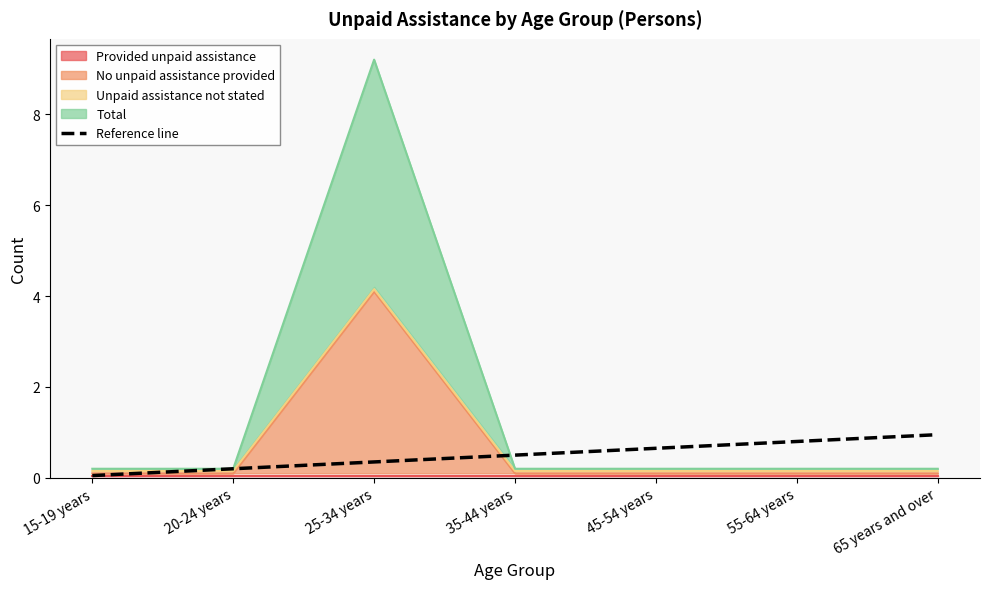

What is the change in value from 45-54 years to 55-64 years?

+0.2